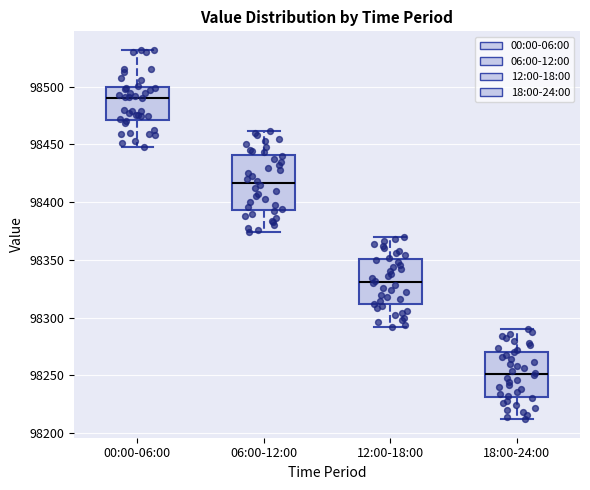

Reading left to right, read every box against the y-axis: the position of its median line, the range the box covers, and the ends of its whiskers. The values are not printed on the chart, so give them approximately, as read against the axis.

00:00-06:00: median 98490, box 98470 to 98500, whiskers 98450 to 98530
06:00-12:00: median 98415, box 98395 to 98440, whiskers 98375 to 98460
12:00-18:00: median 98330, box 98310 to 98350, whiskers 98290 to 98370
18:00-24:00: median 98250, box 98230 to 98270, whiskers 98210 to 98290